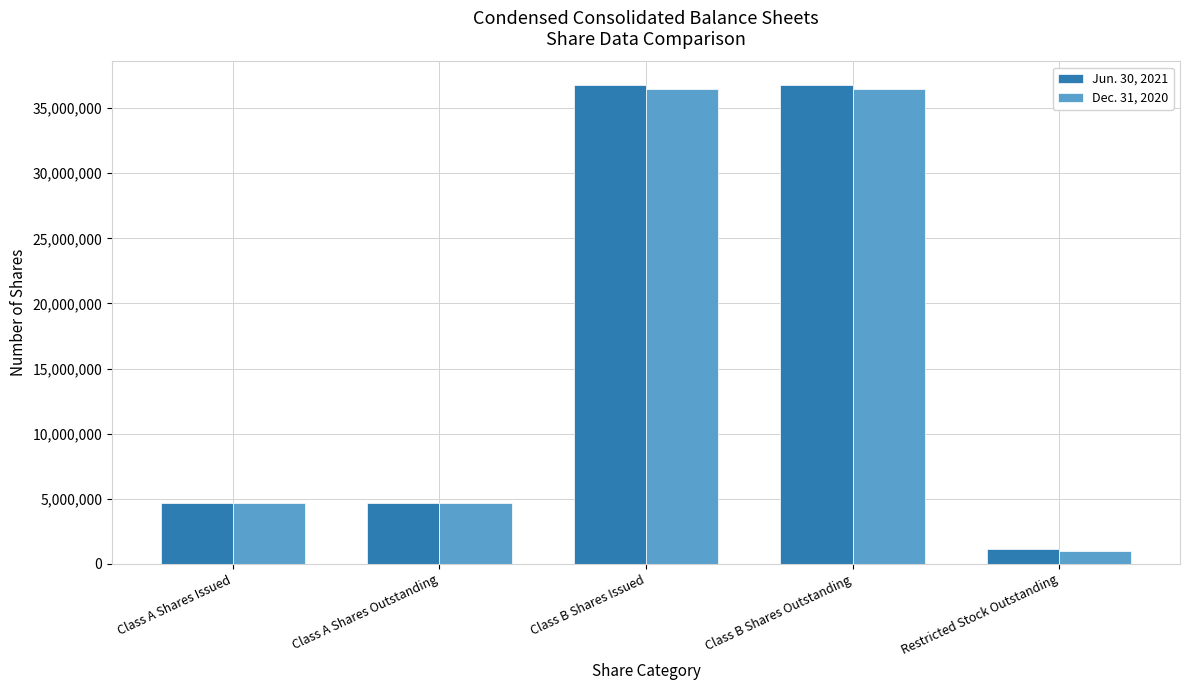

What is the total value across all series at Restricted Stock Outstanding?

2117000